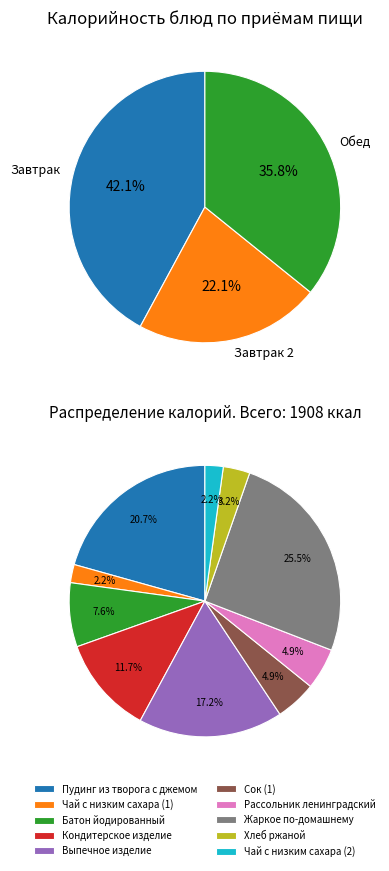

The Рассольник ленинградский slice represents 1% of the pie. True or false?

False